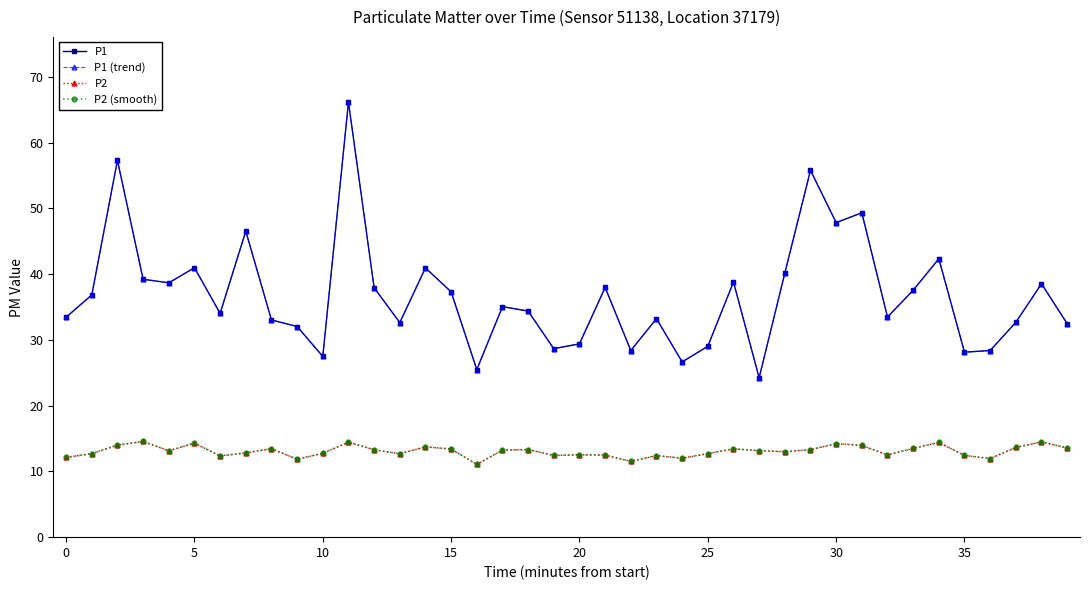

Does the chart have visible grid lines?

No